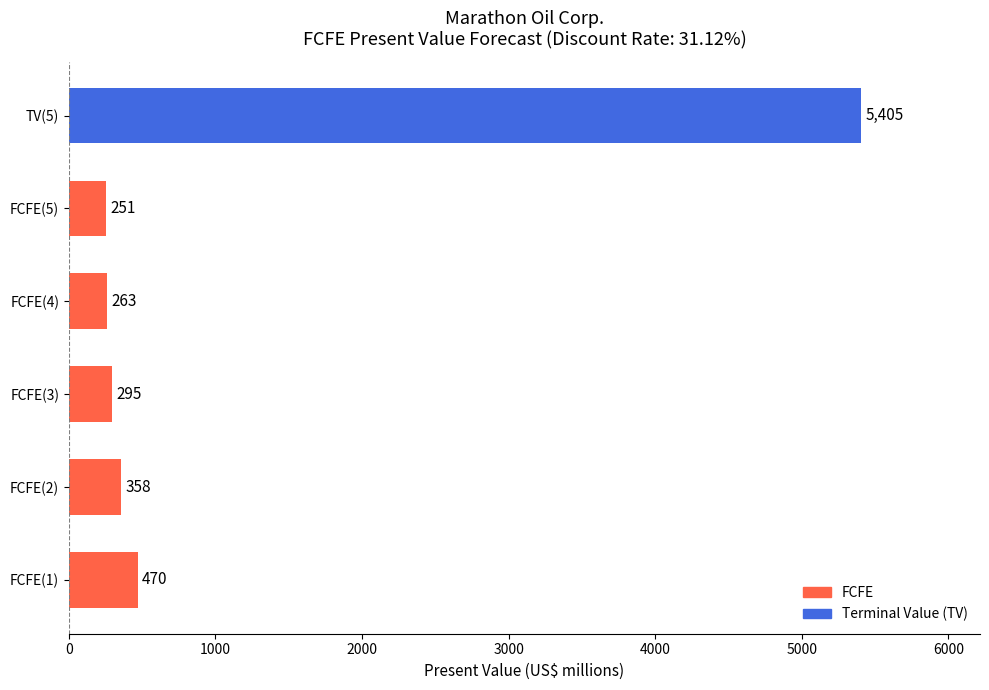

What is the difference between the values at FCFE(4) and TV(5)?

5142